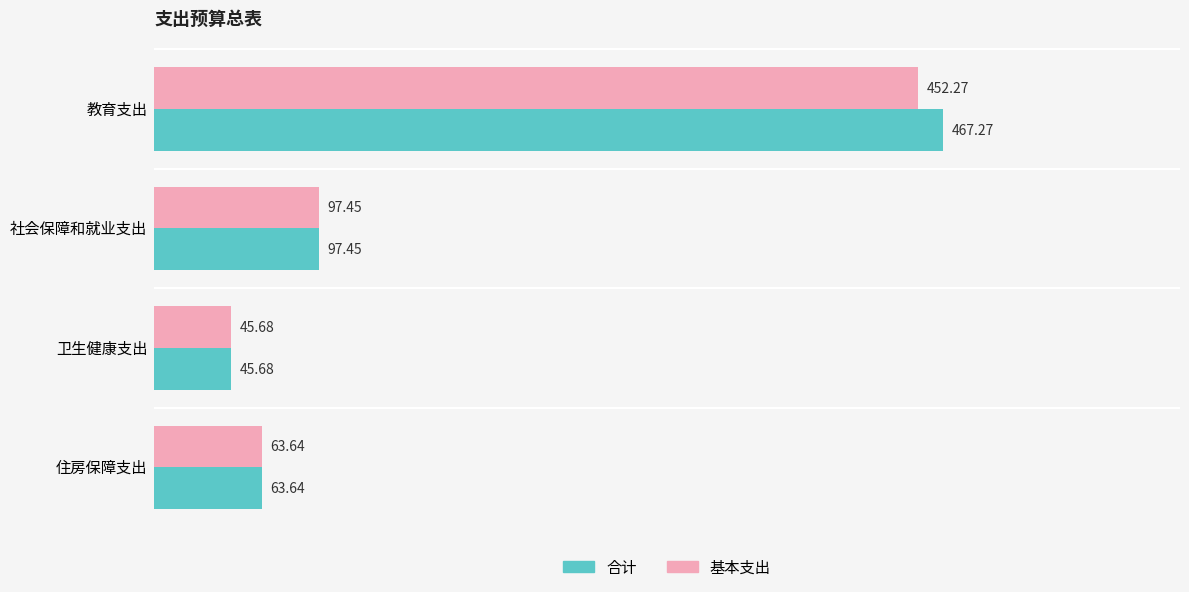

What is the greatest value displayed?

467.3